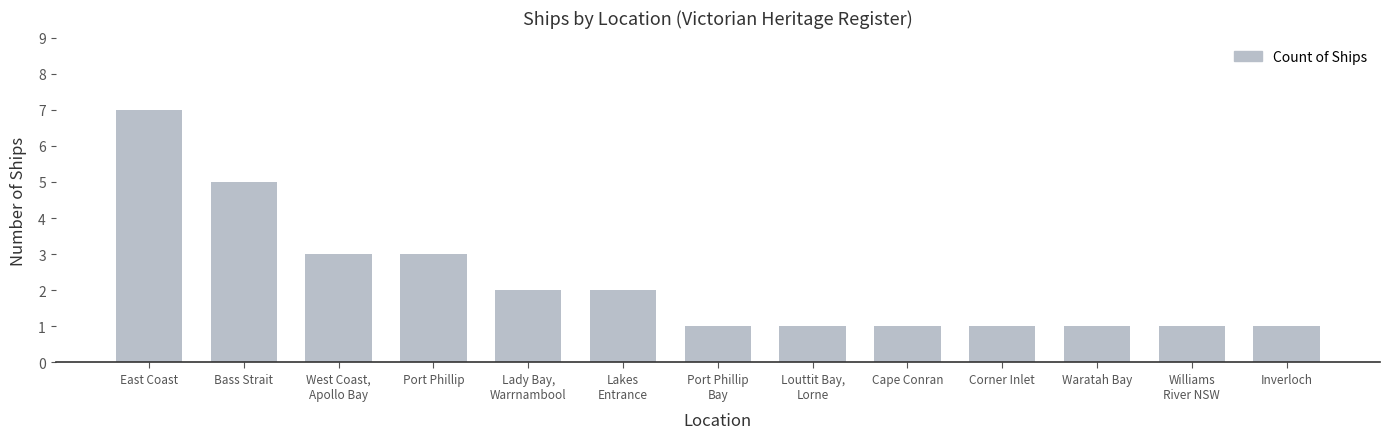

Reading left to right, transcribe all the data shown in this chart.

7	5	3	3	2	2	1	1	1	1	1	1	1